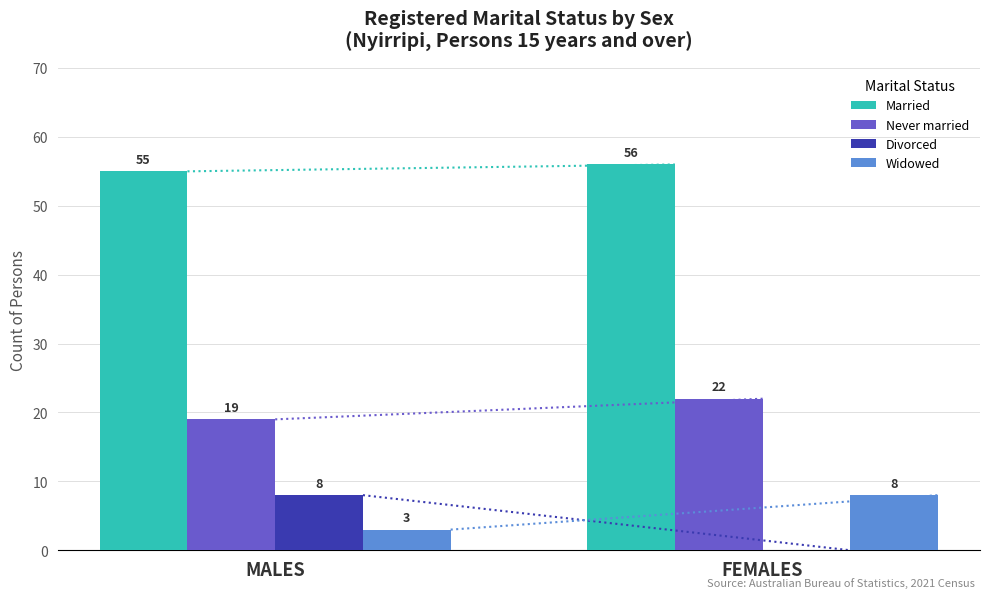

Does the chart contain stacked bars?

No